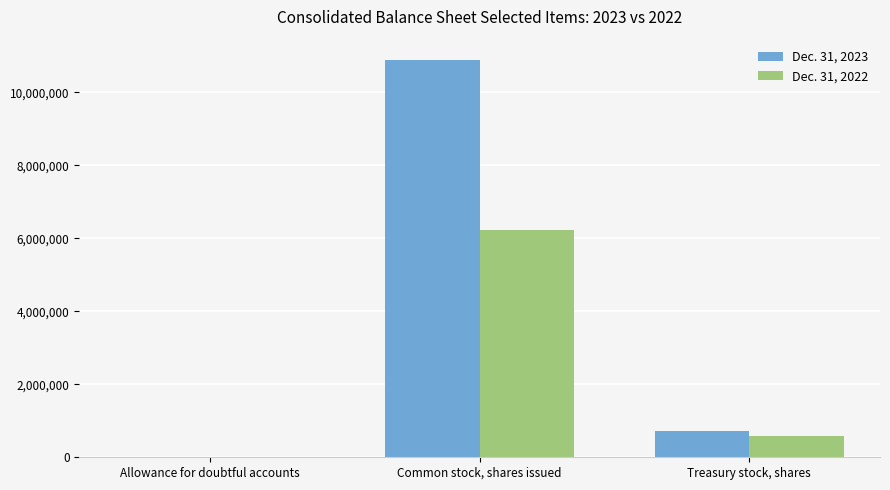

Is it true that Dec. 31, 2022 equals 8347436 at Common stock, shares issued?

False